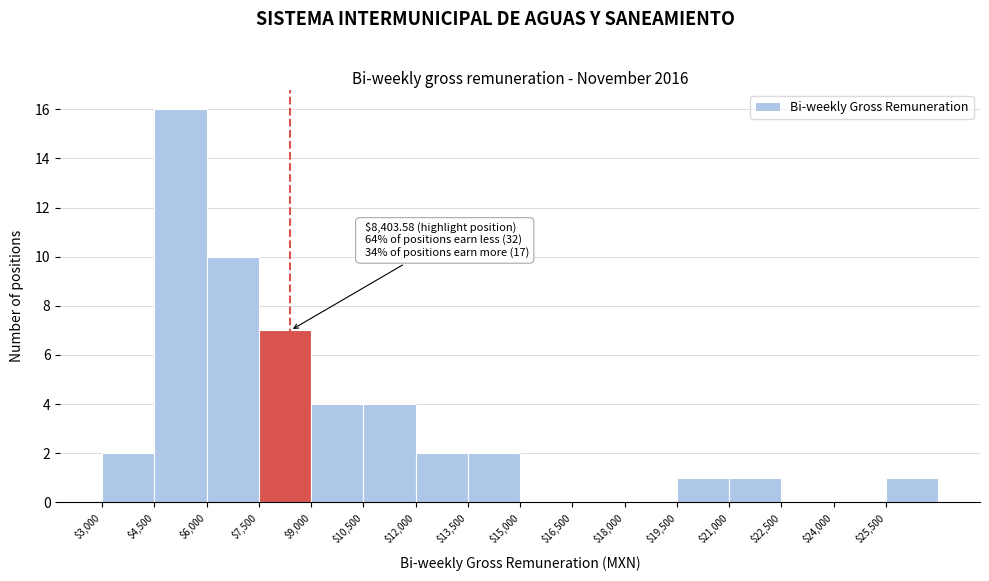

Over which range of the x-axis is the bar tallest?

4500 to 6000